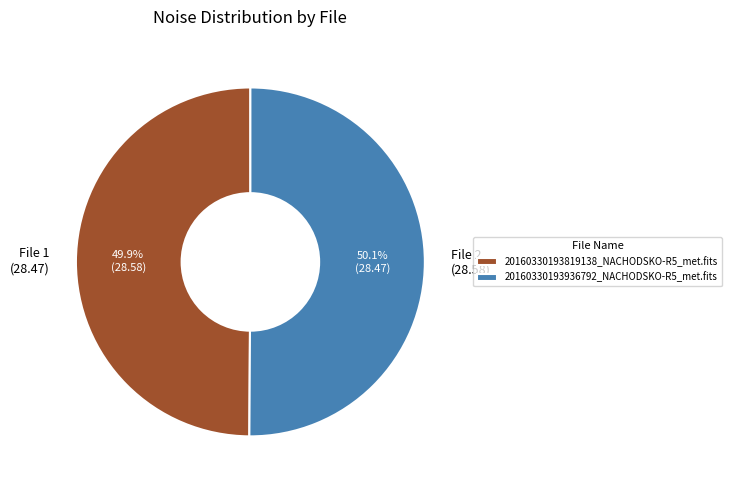

The 20160330193819138_NACHODSKO-R5_met.fits slice represents 50% of the pie. True or false?

True